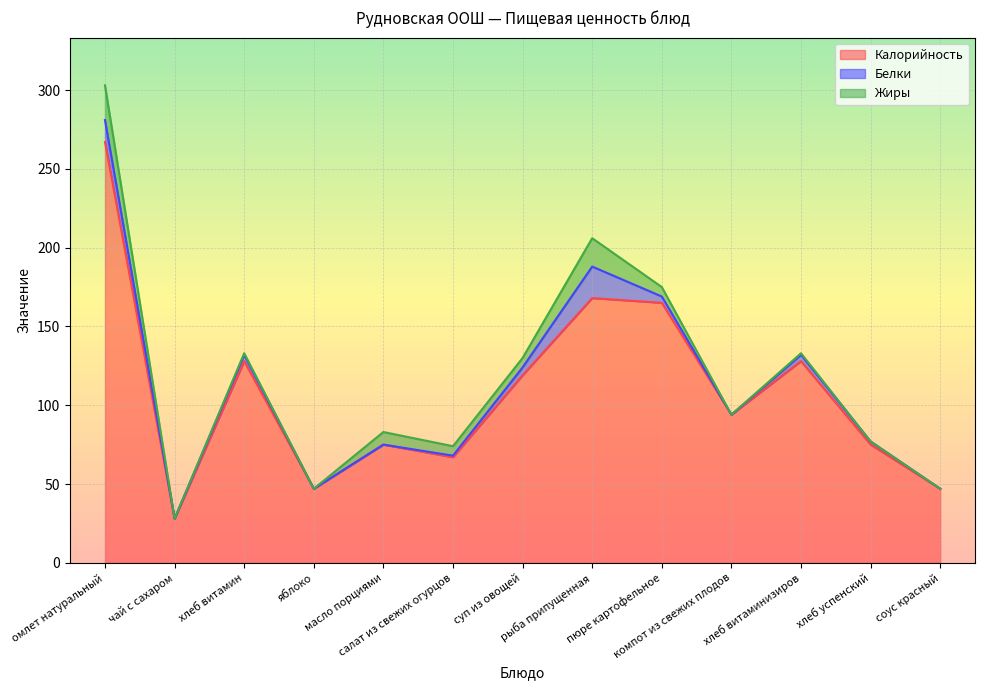

What position from the right is масло порциями?

9